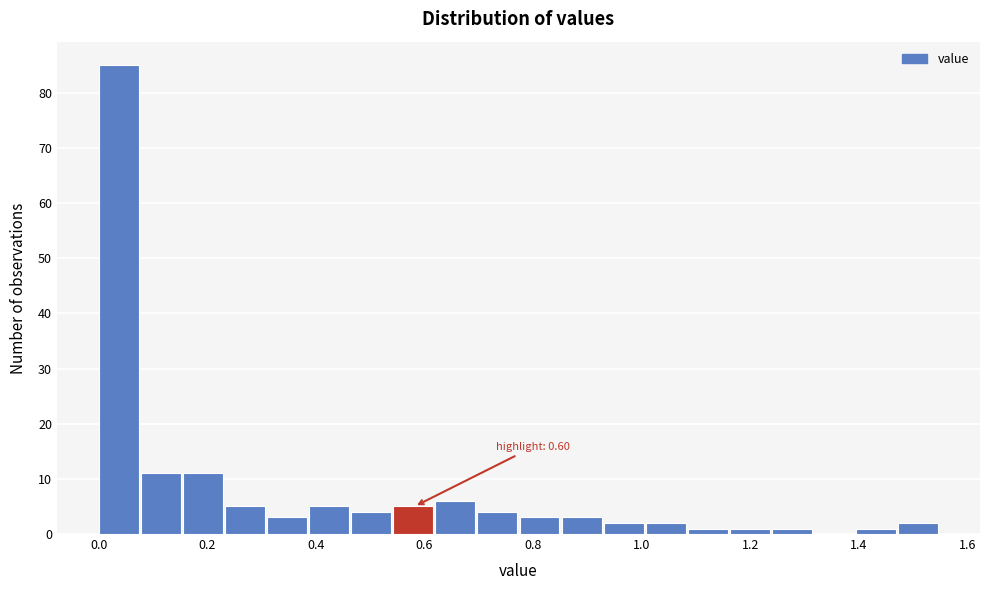

Read against the x-axis, roughly where is the centre of the tallest bar?

0.04